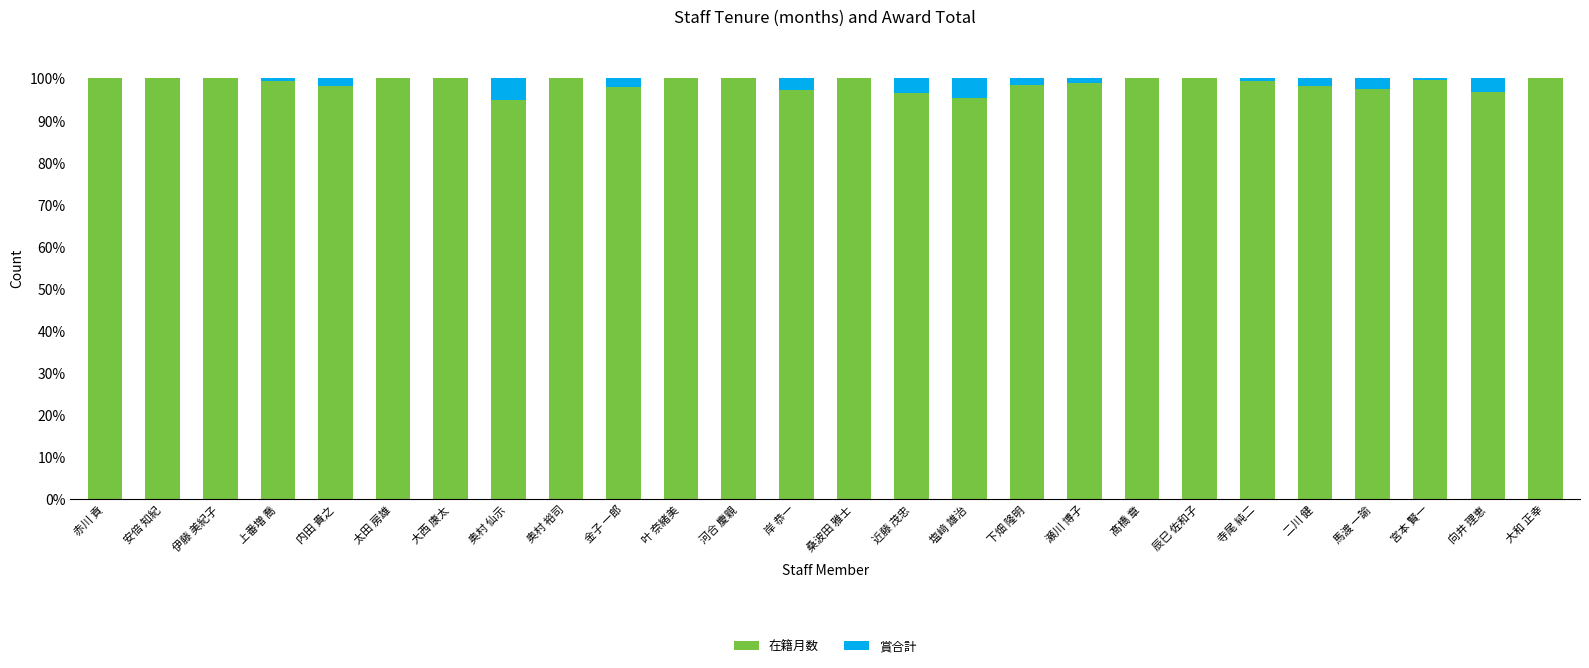

What are all the series names shown in the legend?

在籍月数, 賞合計